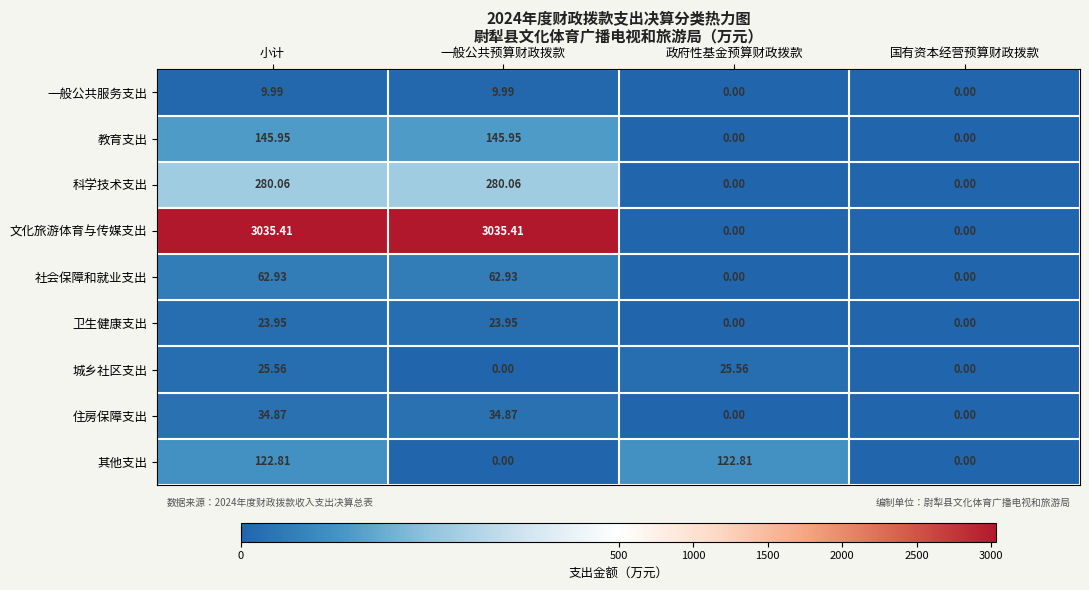

What is the total value across all series at 政府性基金预算财政拨款?

148.4